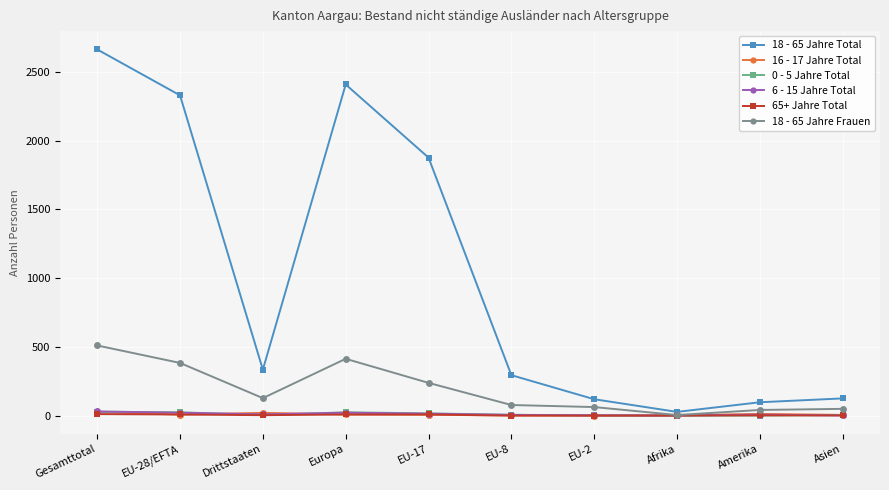

How many data points does each series have?

10